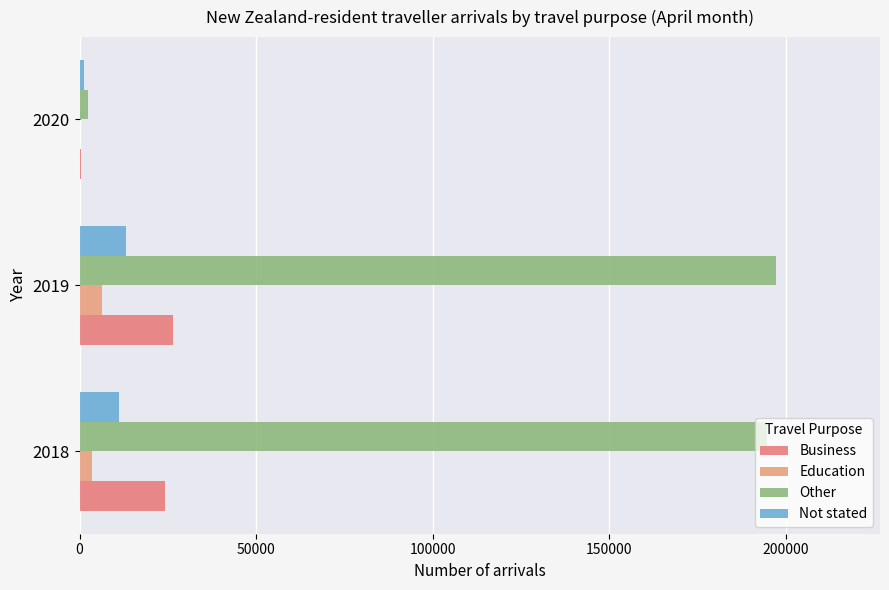

What is the sum of all Not stated values?

25691